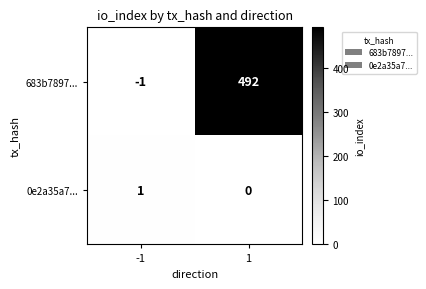

What is the difference between the maximum and minimum values in the 683b7897... series?

493